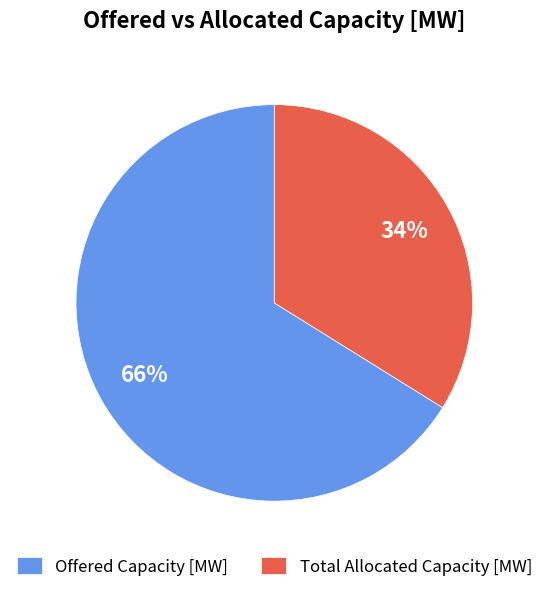

Which has a higher value, Total Allocated Capacity [MW] or Offered Capacity [MW]?

Offered Capacity [MW]